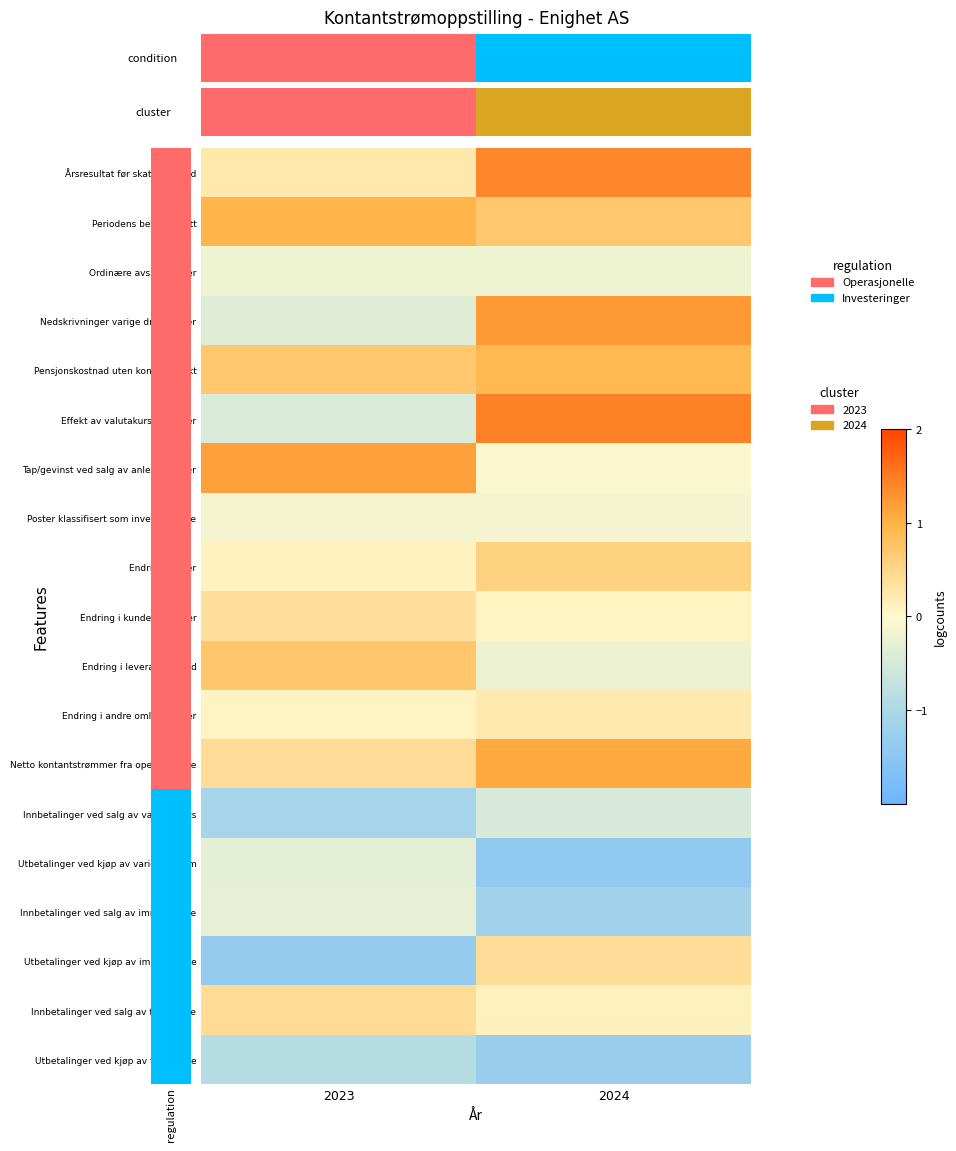

The Årsresultat før skattekostnad series shows 0.7 at 2024. True or false?

False